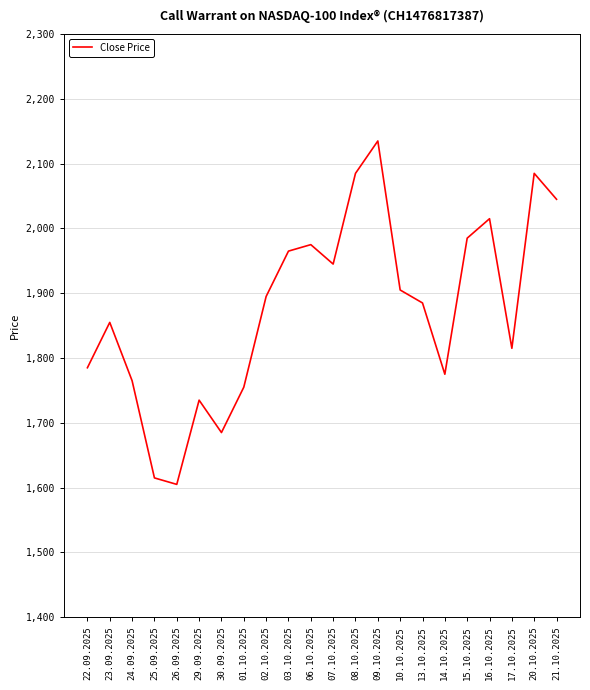

Which category has the highest value across all series?

09.10.2025